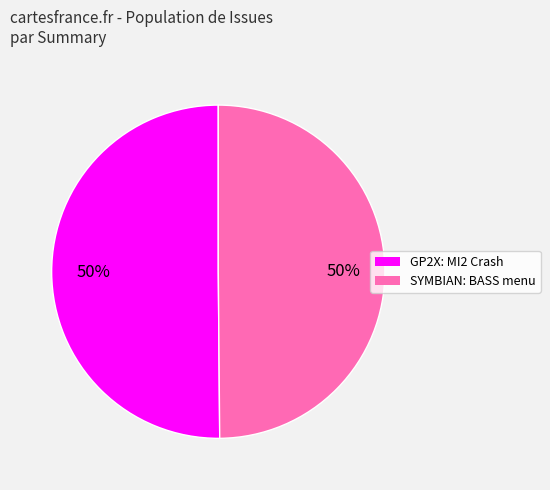

How many segments does this pie chart have?

2